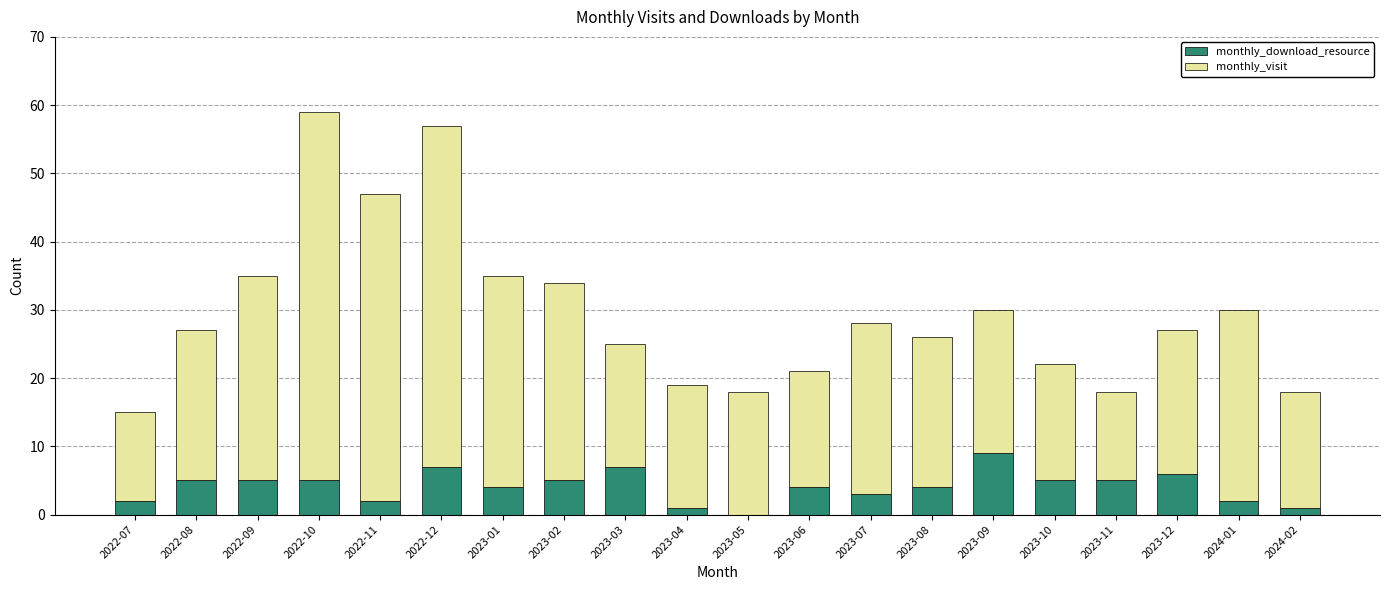

What is the highest value of the monthly_download_resource series?

9